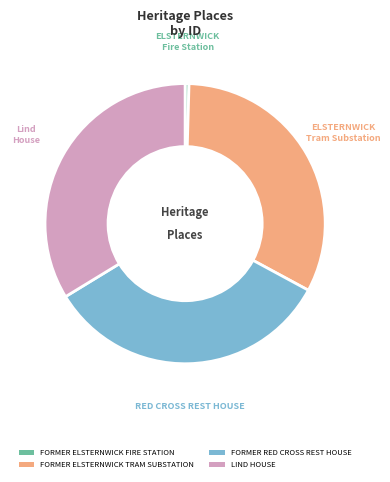

Combined, do FORMER RED CROSS REST HOUSE and FORMER ELSTERNWICK FIRE STATION account for over 50%?

No